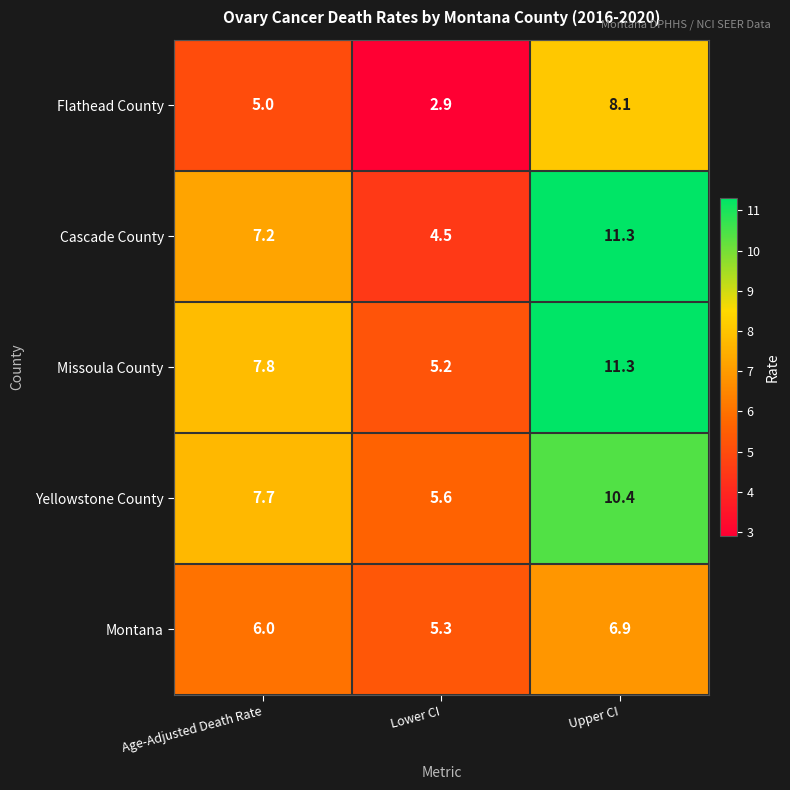

What is the total value across all series at Age-Adjusted Death Rate?

33.7